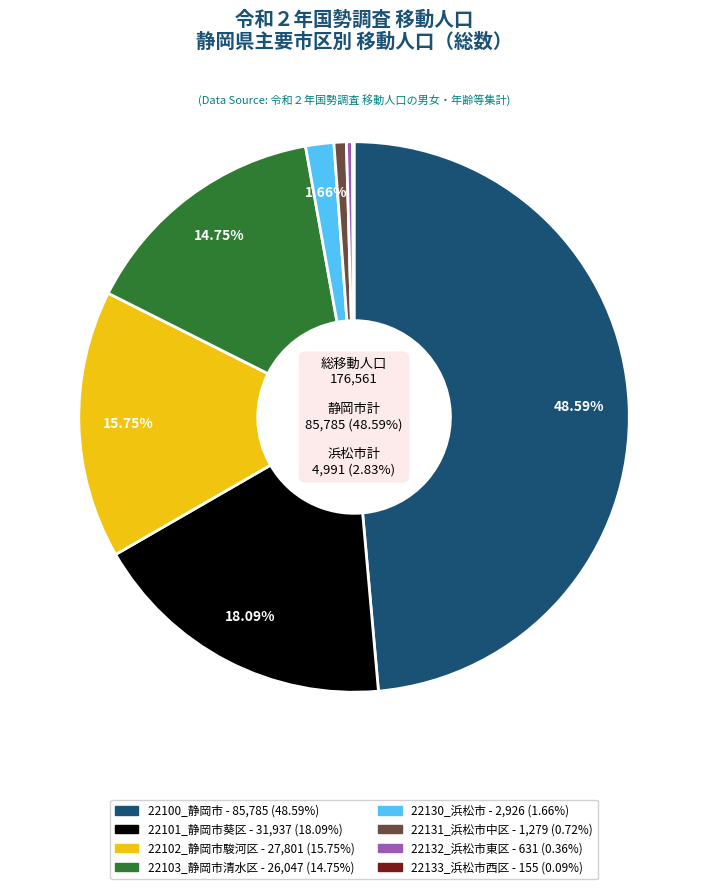

Between 22103_静岡市清水区 and 22101_静岡市葵区, which is larger?

22101_静岡市葵区